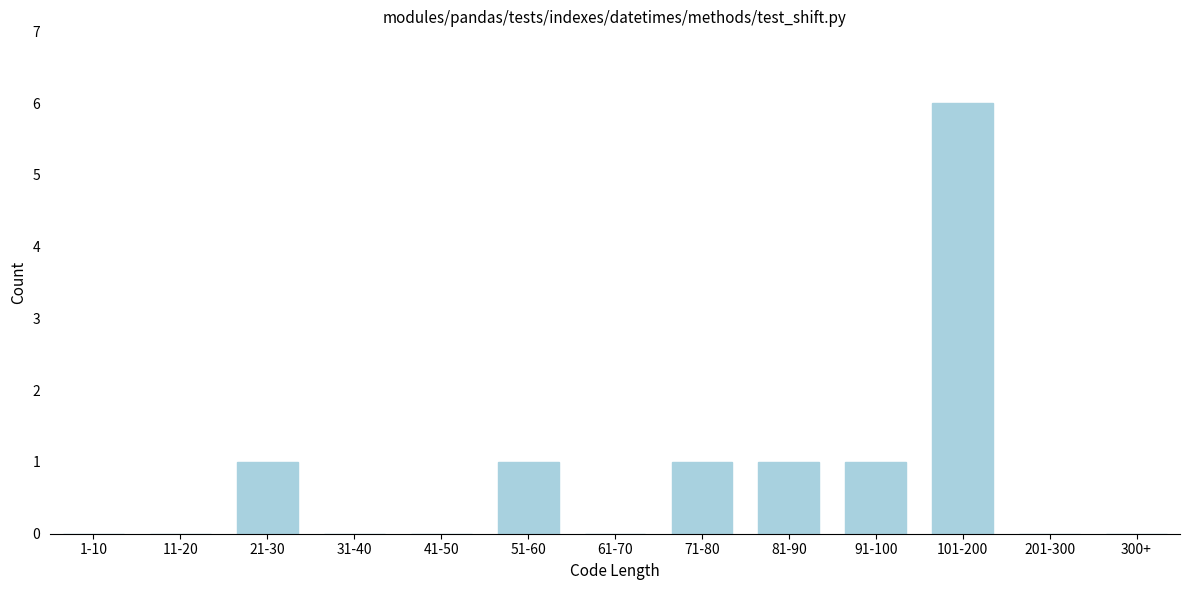

Reading left to right, list all the values displayed in this chart.

1-10=0	11-20=0	21-30=1	31-40=0	41-50=0	51-60=1	61-70=0	71-80=1	81-90=1	91-100=1	101-200=6	201-300=0	300+=0